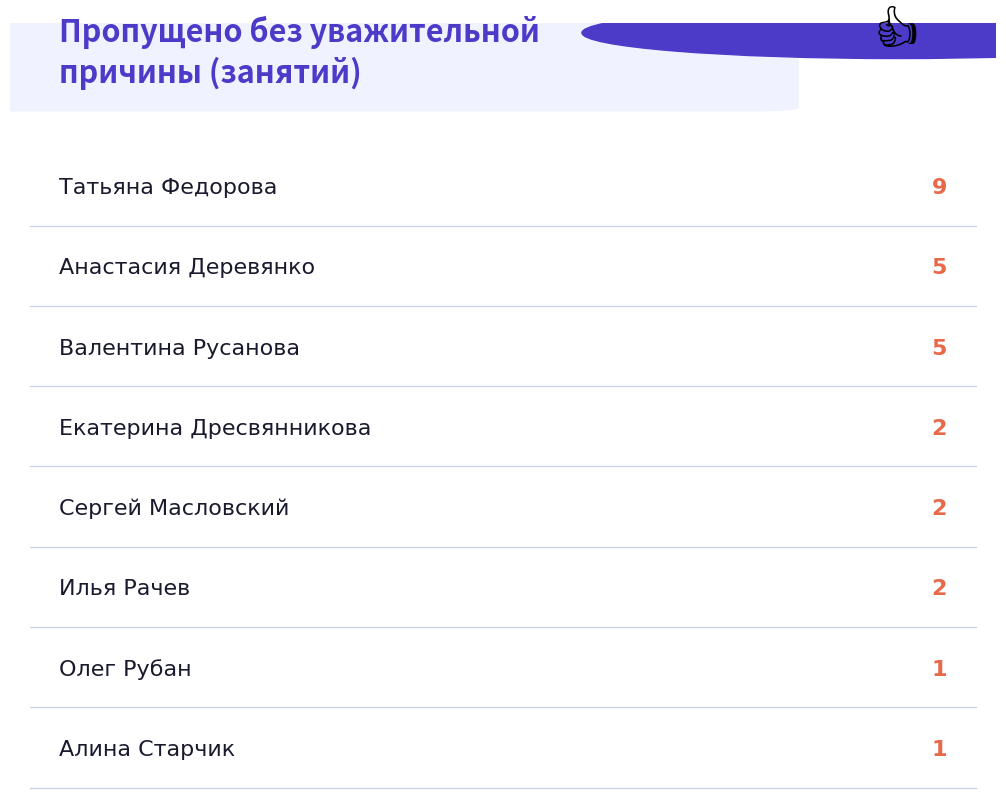

List the labels in order of value, smallest first.

Олег Рубан, Алина Старчик, Екатерина Дресвянникова, Сергей Масловский, Илья Рачев, Анастасия Деревянко, Валентина Русанова, Татьяна Федорова